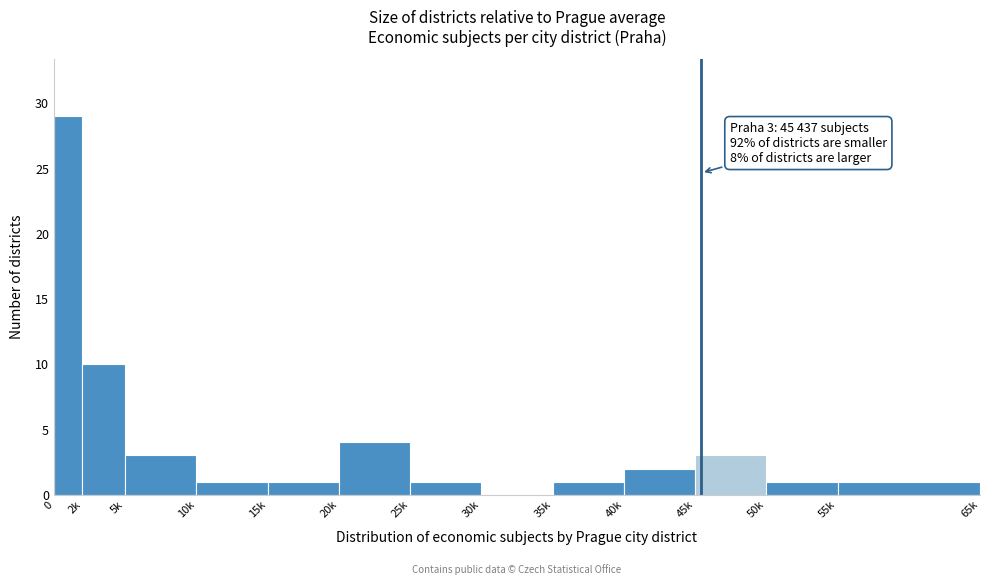

Reading left to right, what are all the values shown in this chart?

0=29	2k=10	5k=3	10k=1	15k=1	20k=4	25k=1	30k=0	35k=1	40k=2	45k=3	50k=1	55k=1